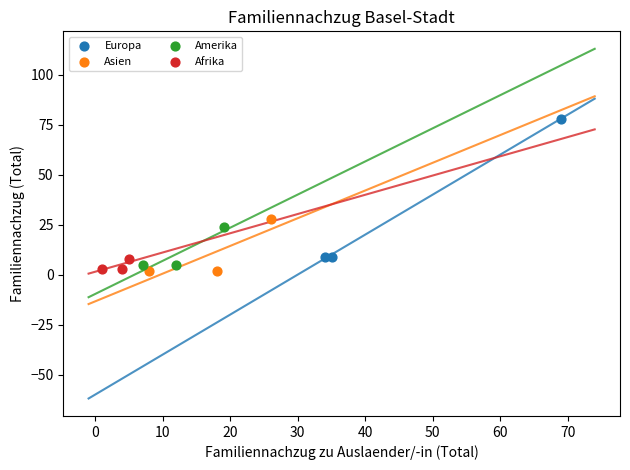

Which series contains the highest Y value?

Europa